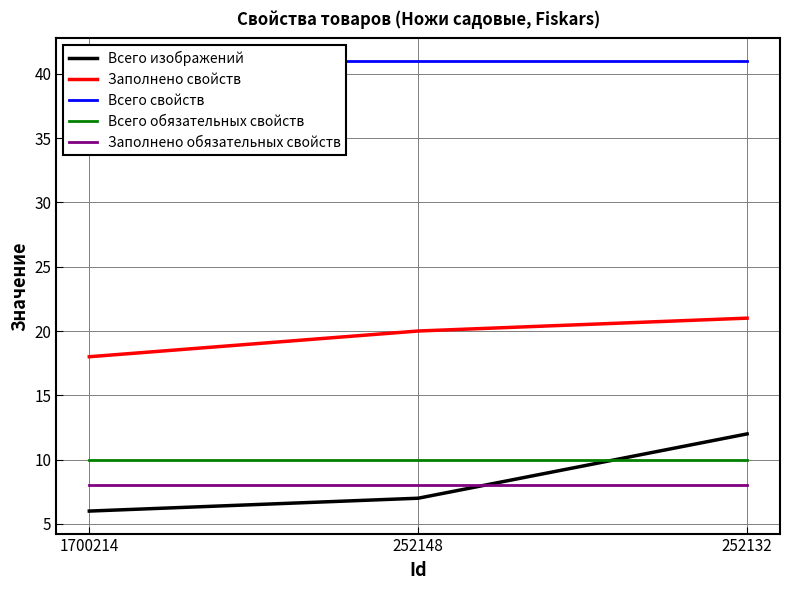

What is the maximum value shown in the chart?

41